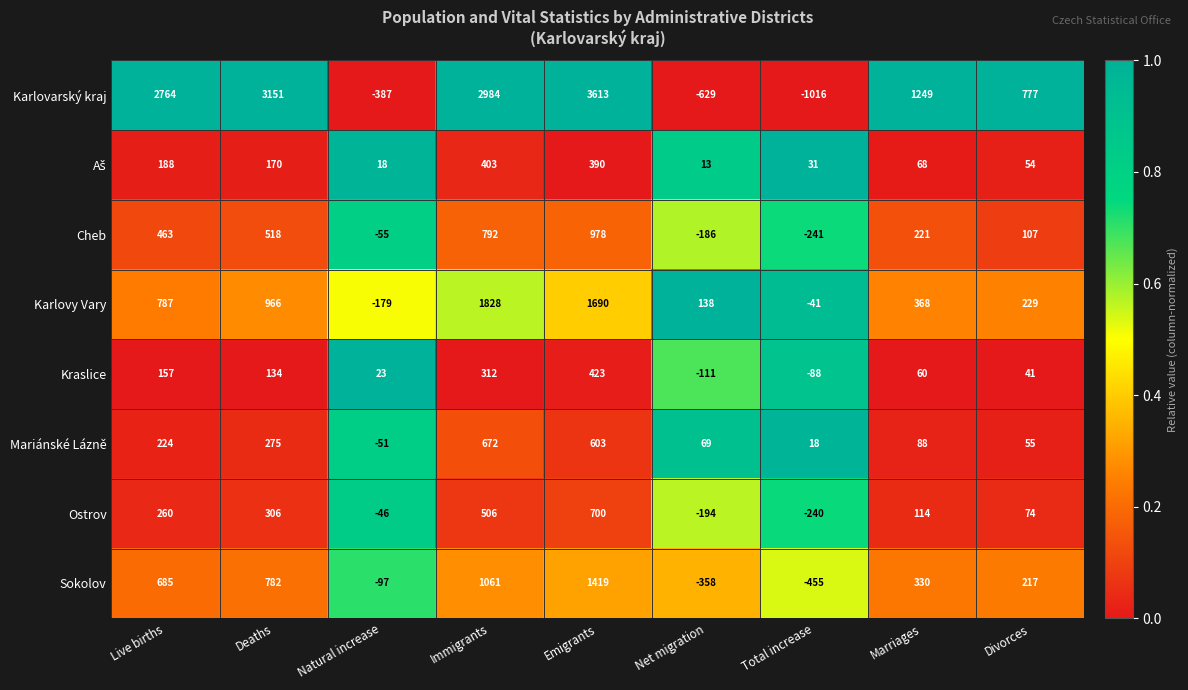

Rank the categories by Karlovy Vary value from lowest to highest.

Natural increase, Total increase, Net migration, Divorces, Marriages, Live births, Deaths, Emigrants, Immigrants